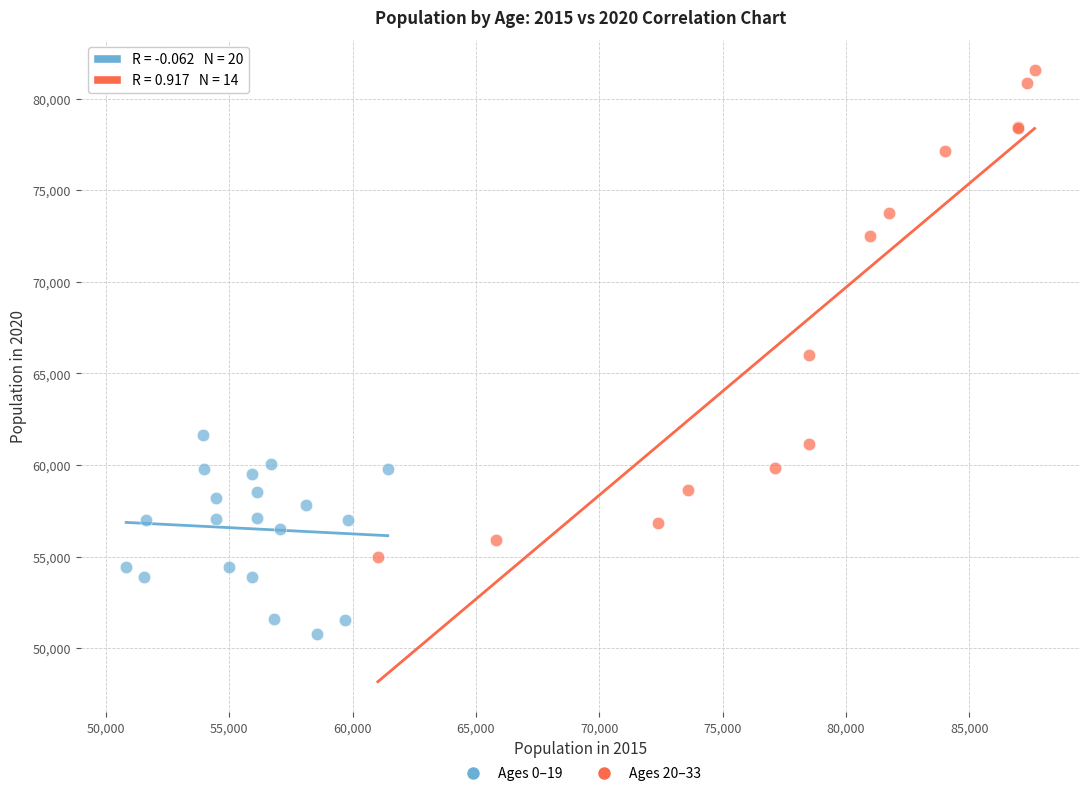

Which series has the widest spread of Y values?

Ages 20–33